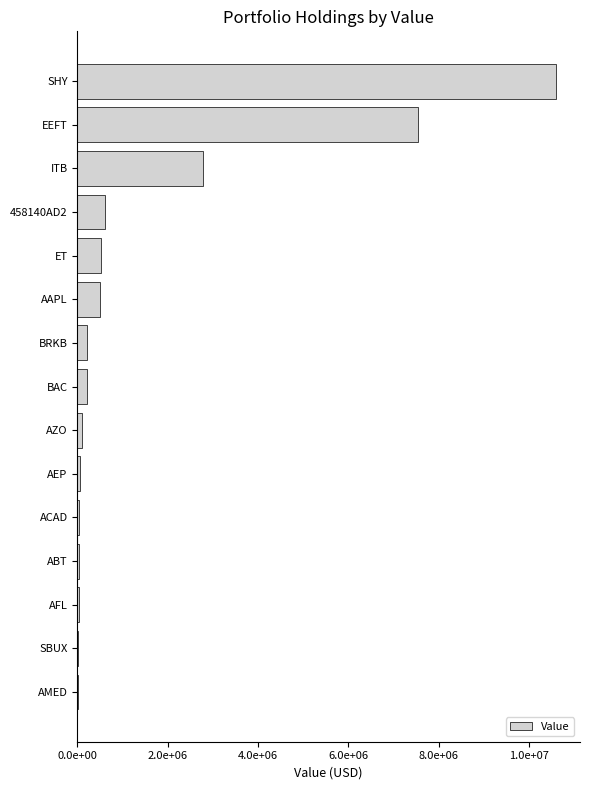

How many categories are shown in the chart?

15